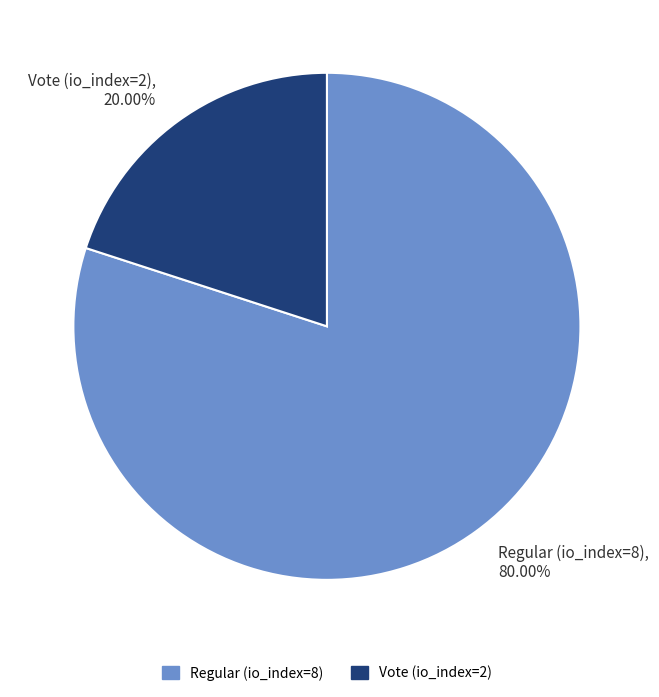

Is it true that Regular (io_index=8) is 75% of the pie?

False